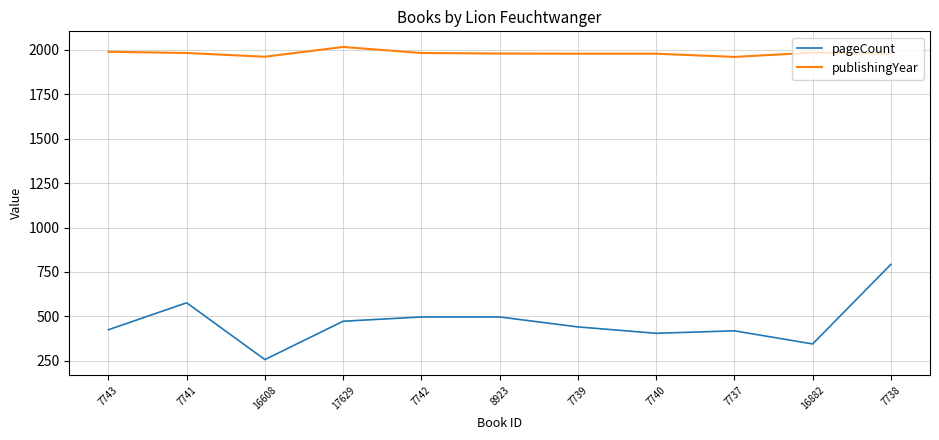

Is the value of pageCount at 7742 greater than the value of publishingYear at 16608?

No